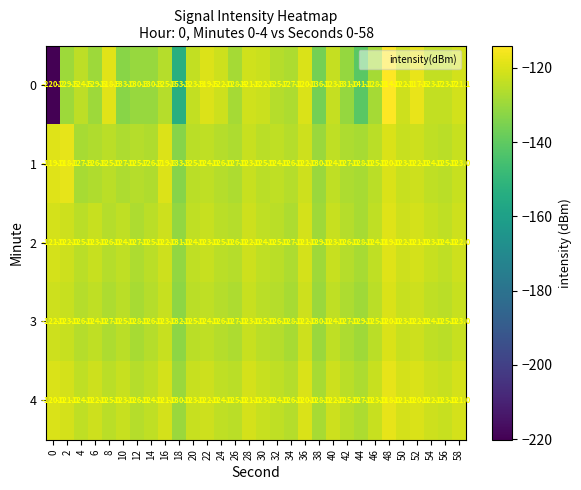

What is the difference between the second highest and minimum values in the 0 series?

102.6